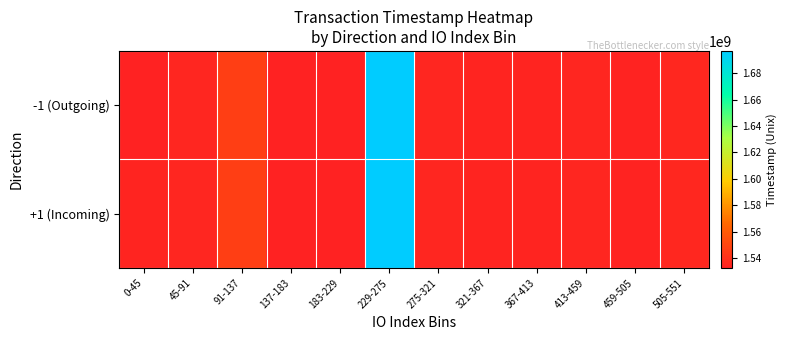

Rank the series at 367-413 from lowest to highest value.

-1 (Outgoing), +1 (Incoming)